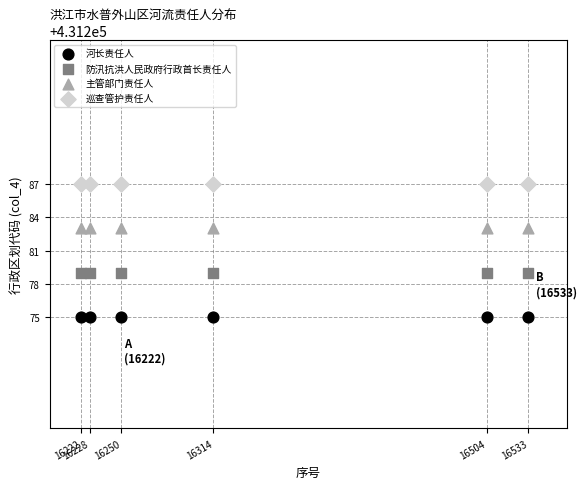

Which series contains the highest Y value?

巡查管护责任人